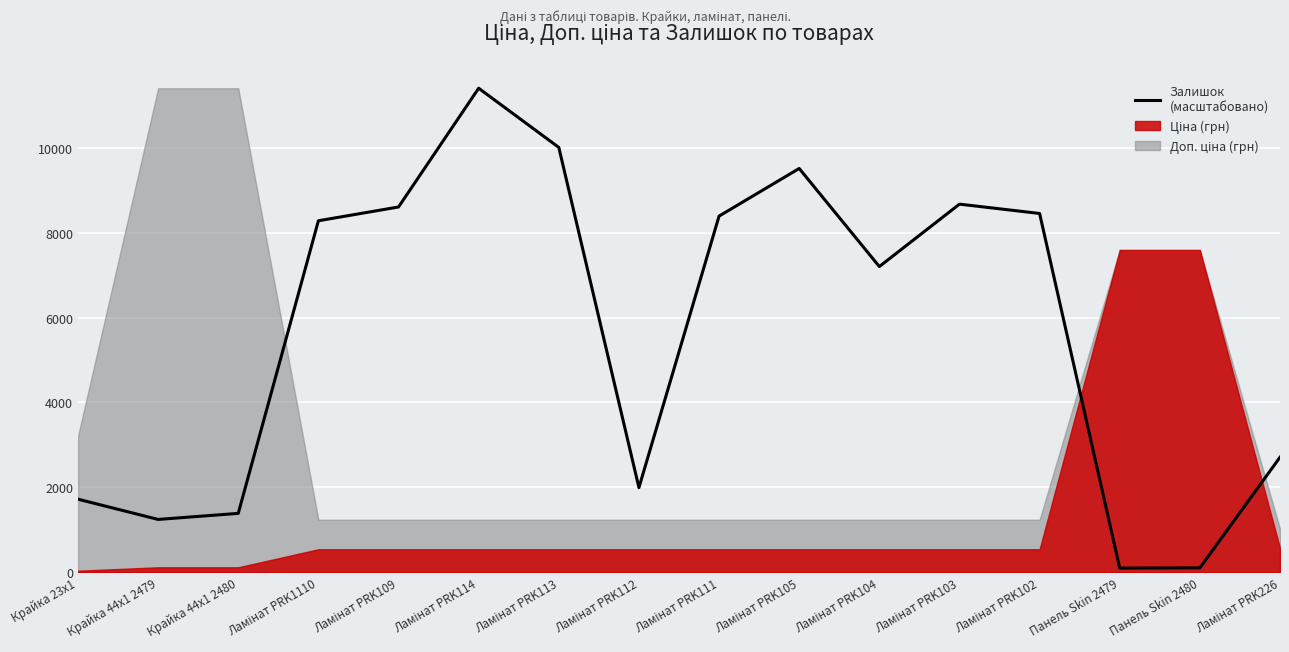

What is the change in value from Крайка 23x1 to Ламінат PRK103?

+6956.9